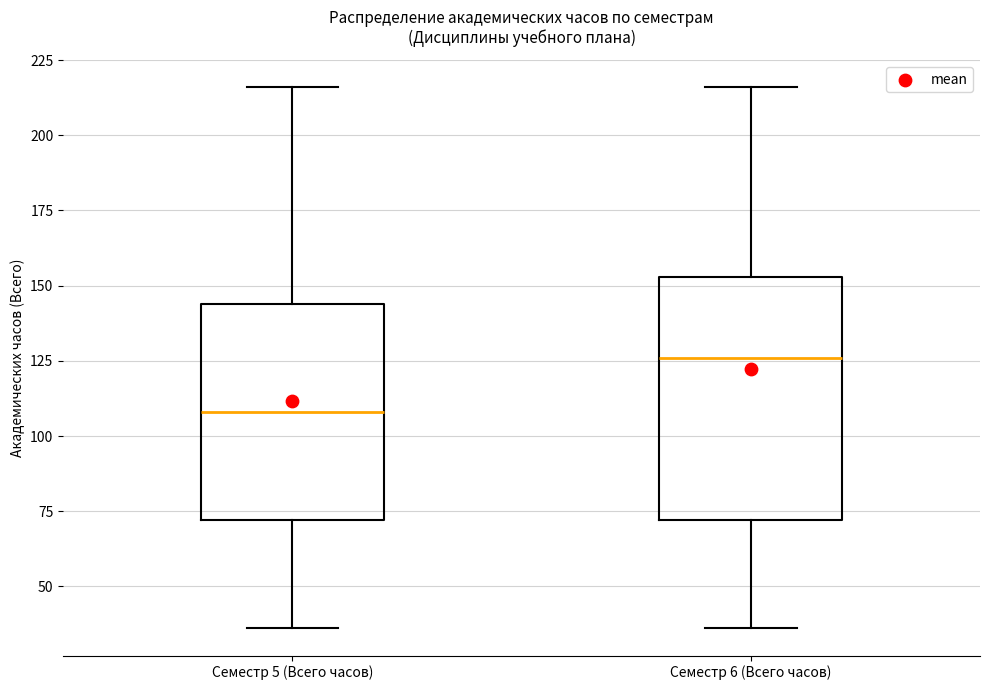

Reading left to right, read every box against the y-axis: the position of its median line, the range the box covers, and the ends of its whiskers. The values are not printed on the chart, so give them approximately, as read against the axis.

Семестр 5 (Всего часов): median 110, box 70 to 145, whiskers 35 to 215
Семестр 6 (Всего часов): median 125, box 70 to 155, whiskers 35 to 215